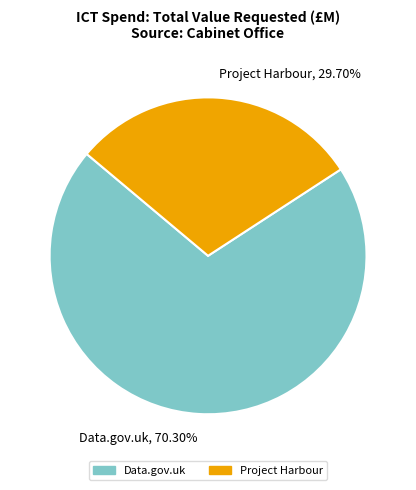

Does Project Harbour account for over 50% of the chart?

No